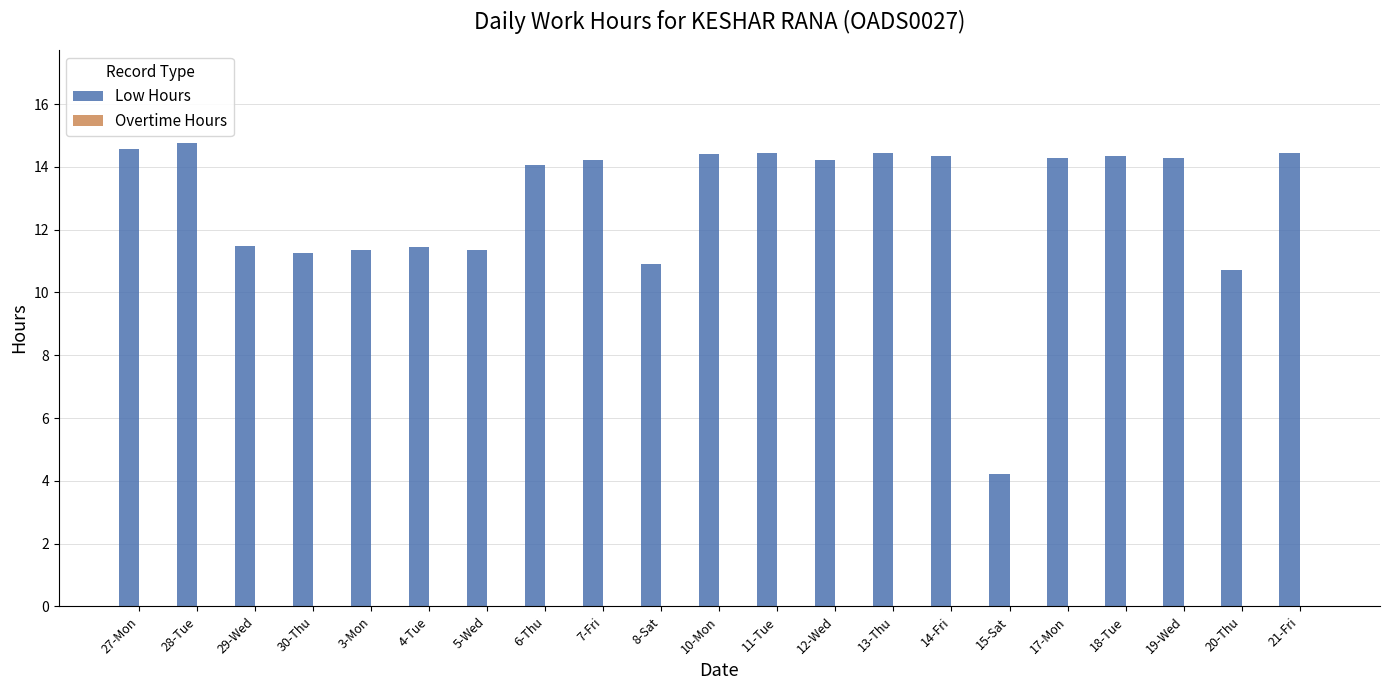

What is the maximum value shown in the chart?

14.8